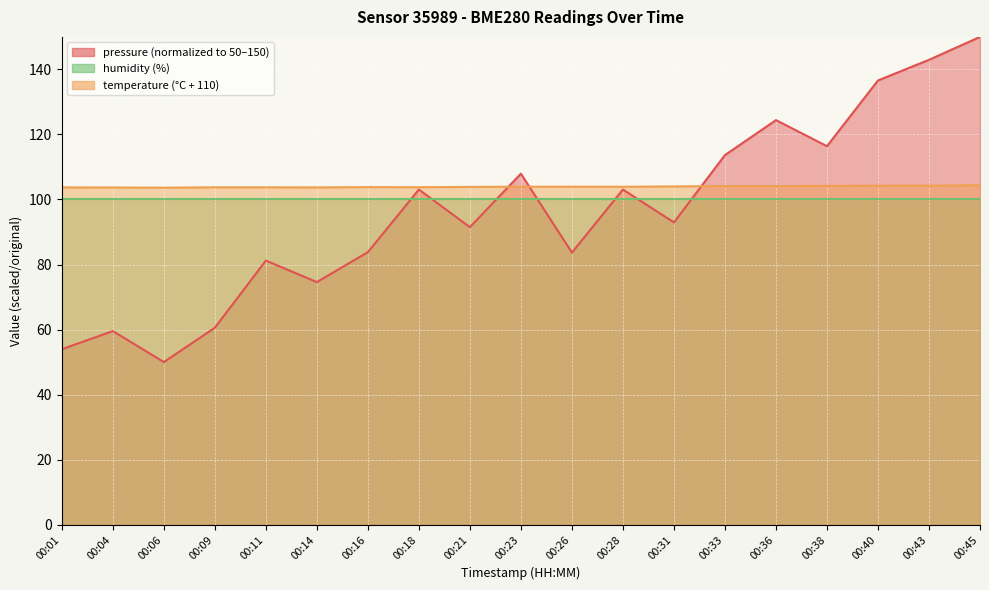

How many intersections are there between pressure and temperature?

3